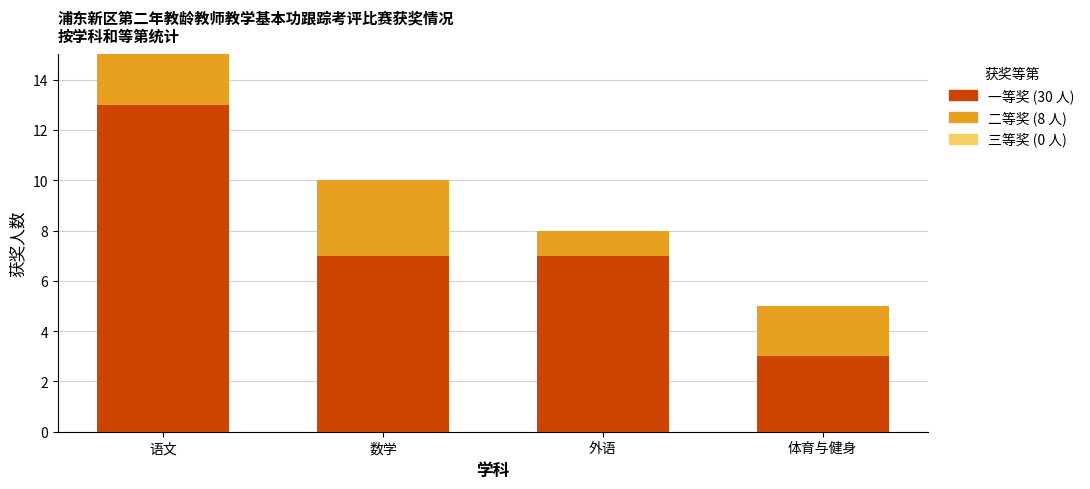

At which category is the sum across all series the highest?

语文